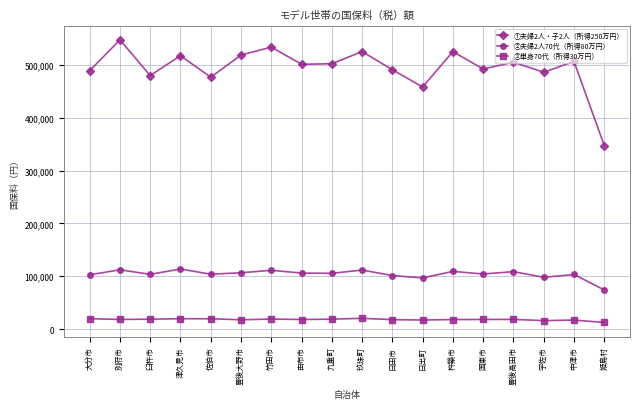

Which series changed the most between 中津市 and 姫島村?

①夫婦2人・子2人（所得250万円）